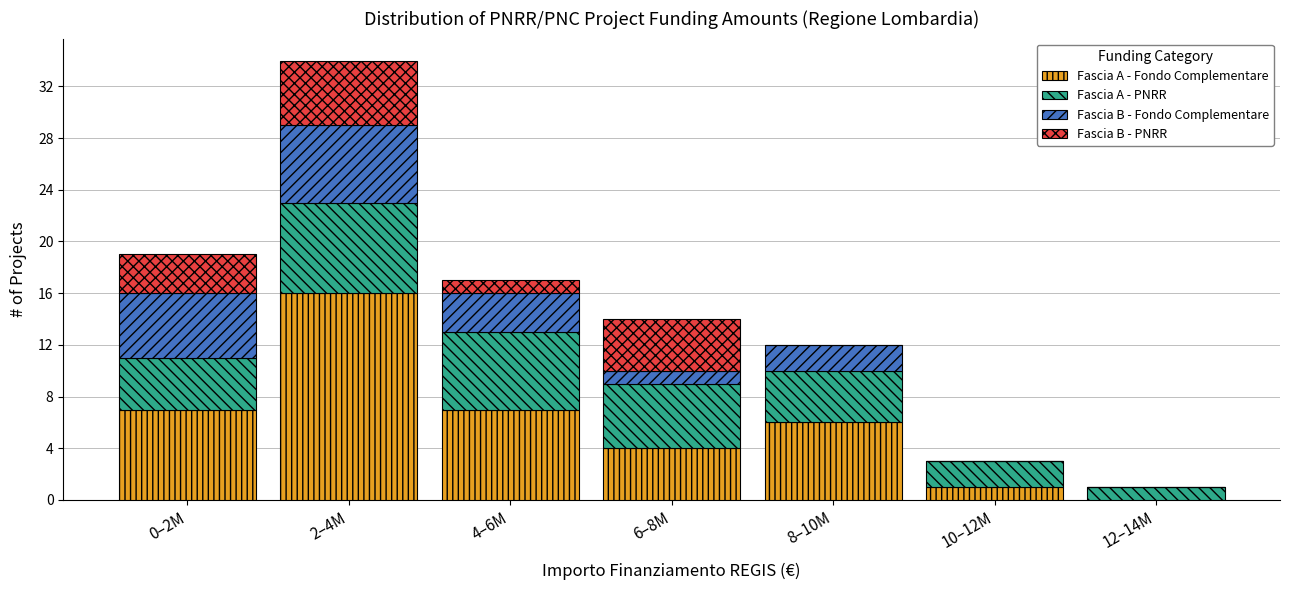

Reading left to right, transcribe the values for Fascia A - Fondo Complementare.

0–2M=7	2–4M=16	4–6M=7	6–8M=4	8–10M=6	10–12M=1	12–14M=0